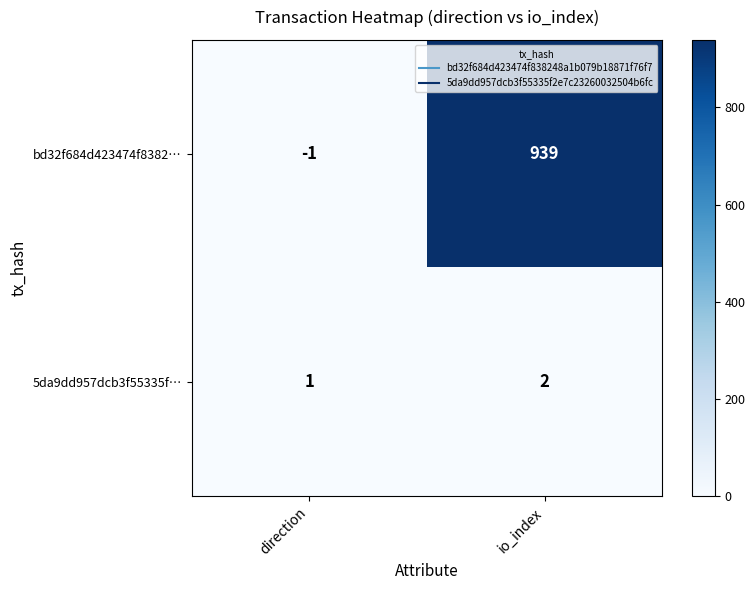

Which series has the largest total across all categories?

bd32f684d423474f8382…